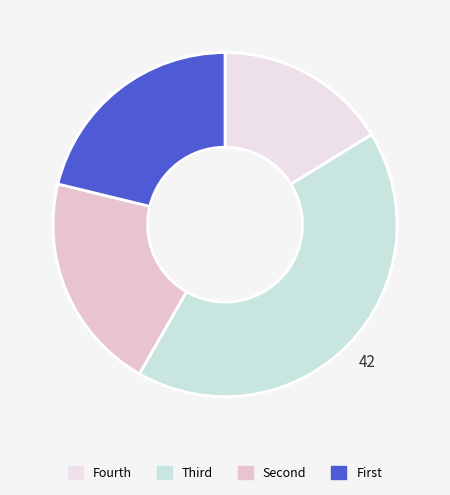

Rank the categories by value from lowest to highest.

Fourth, Second, First, Third